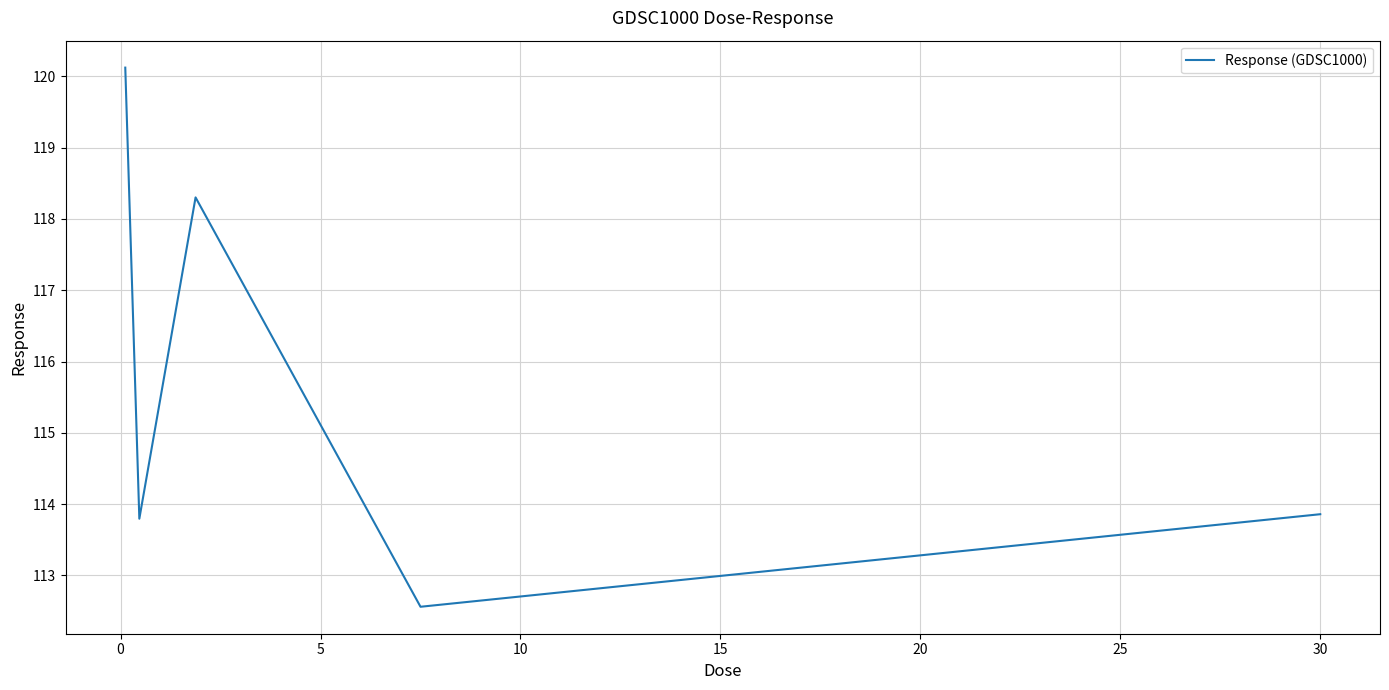

How many values are below 113?

1